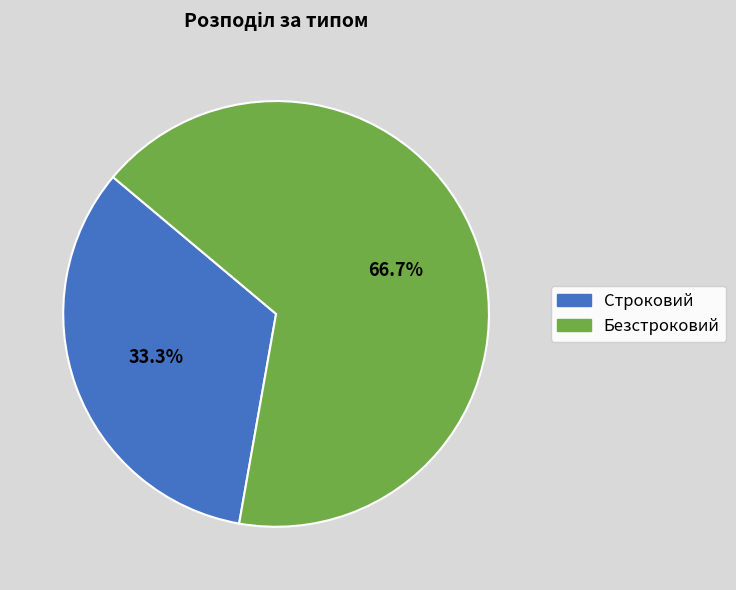

Does Строковий represent more than half of the total?

No